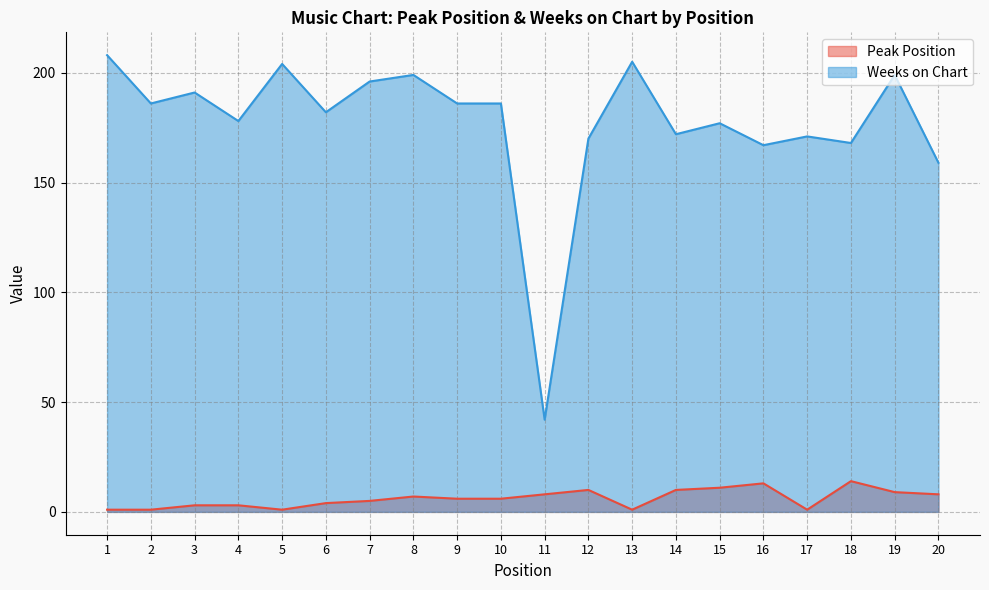

What is the highest value of the Peak Position series?

14